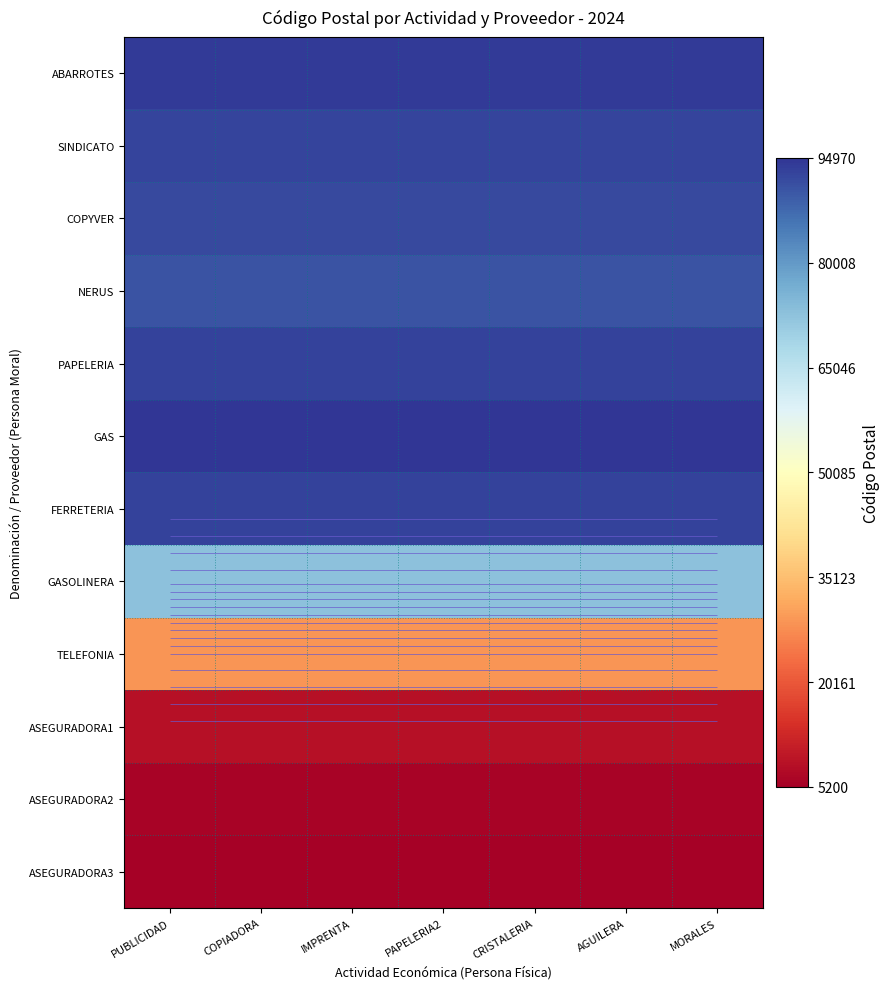

The value of ASEGURADORA1 at IMPRENTA is 8498.2. True or false?

True